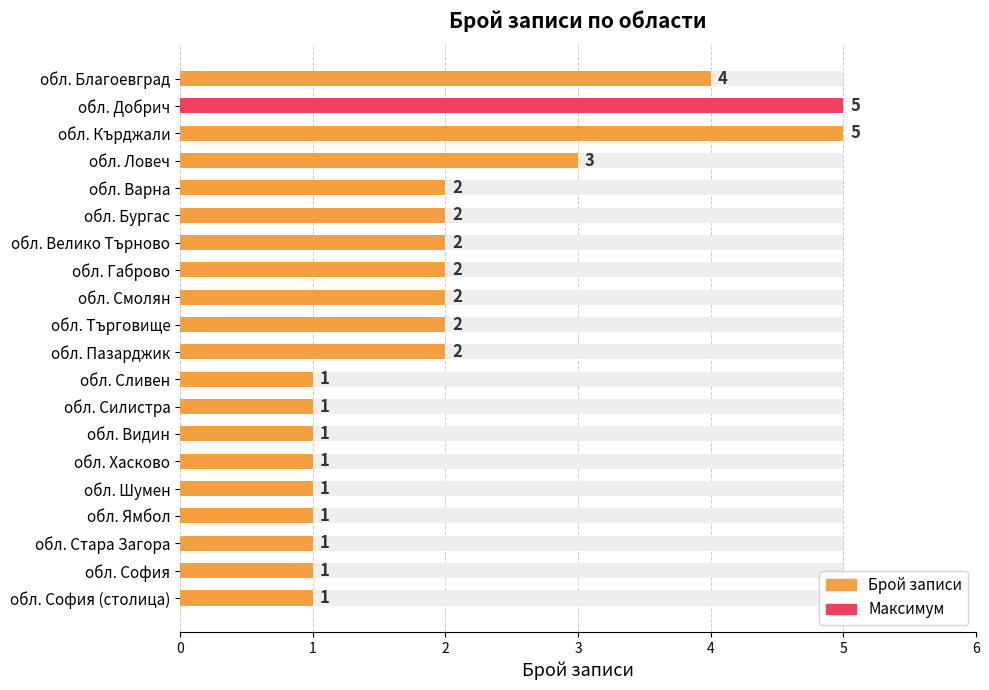

Reading right to left, list all the values displayed in this chart.

1	1	1	1	1	1	1	1	1	2	2	2	2	2	2	2	3	5	5	4